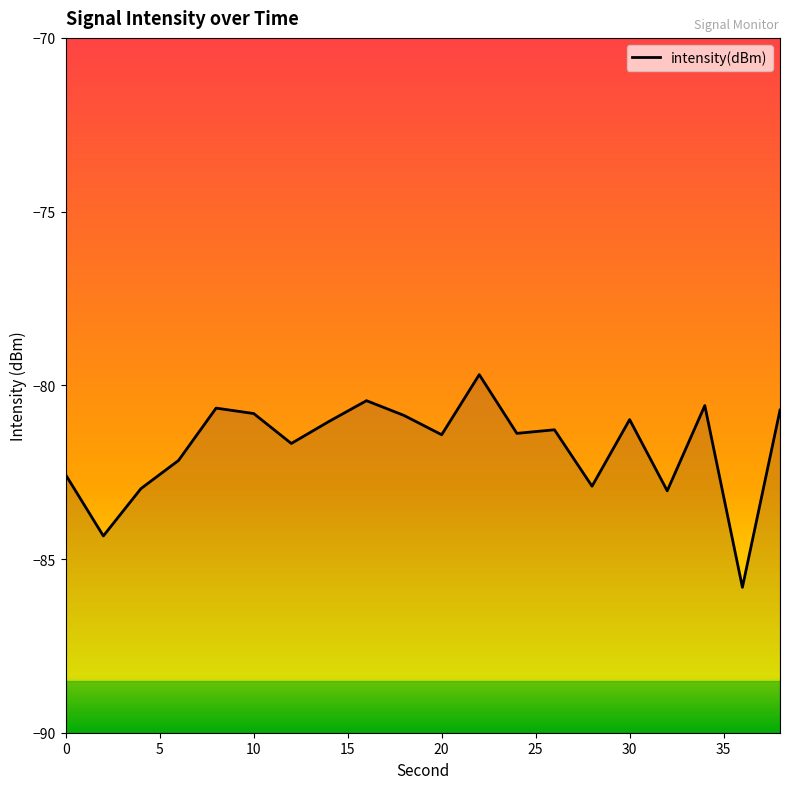

Is this an area chart (filled region under the line)?

No